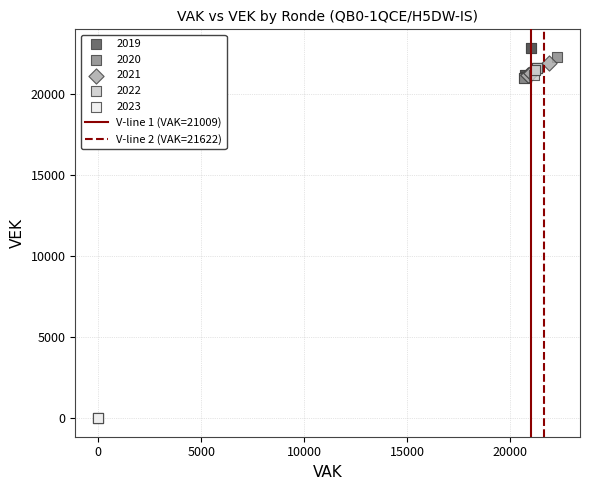

Which series reaches the maximum Y coordinate?

2019